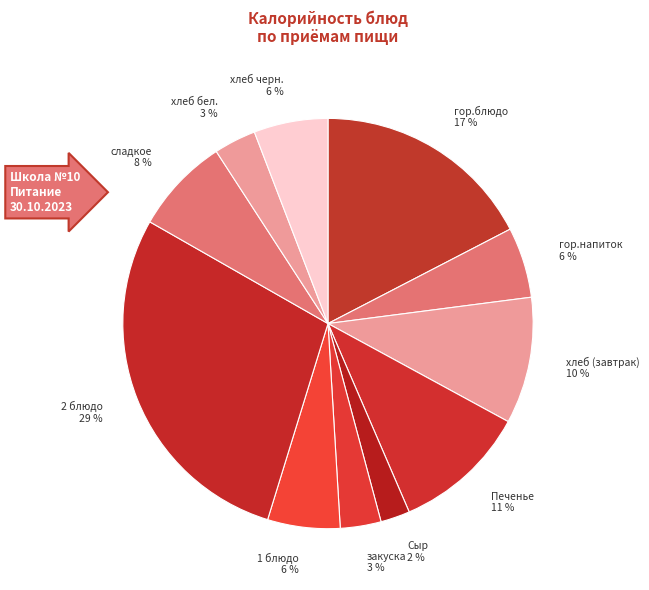

What percentage is the хлеб (завтрак) slice, to the nearest percent?

10%